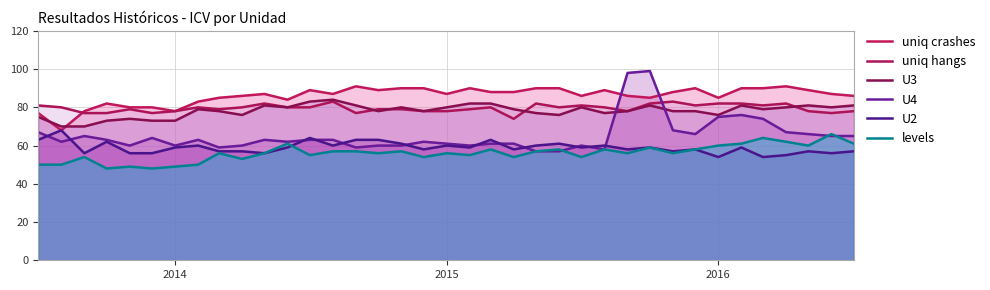

True or false: U2 and U3 intersect in this chart.

False